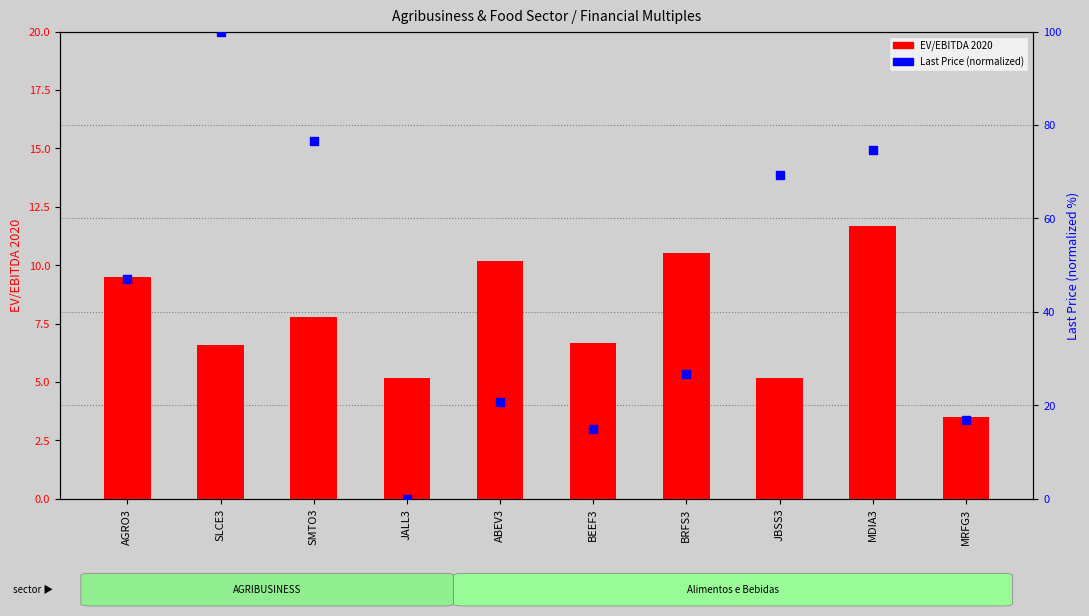

Which series has the widest spread of Y values?

Last Price (normalized)